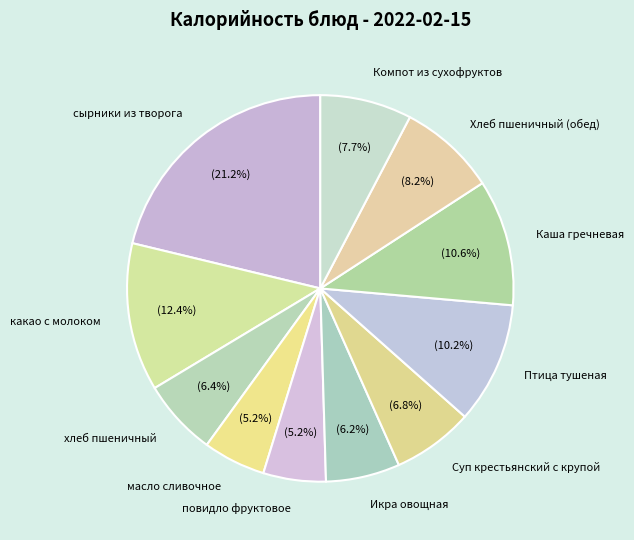

To the nearest percent, what percentage of the pie is какао с молоком?

12%